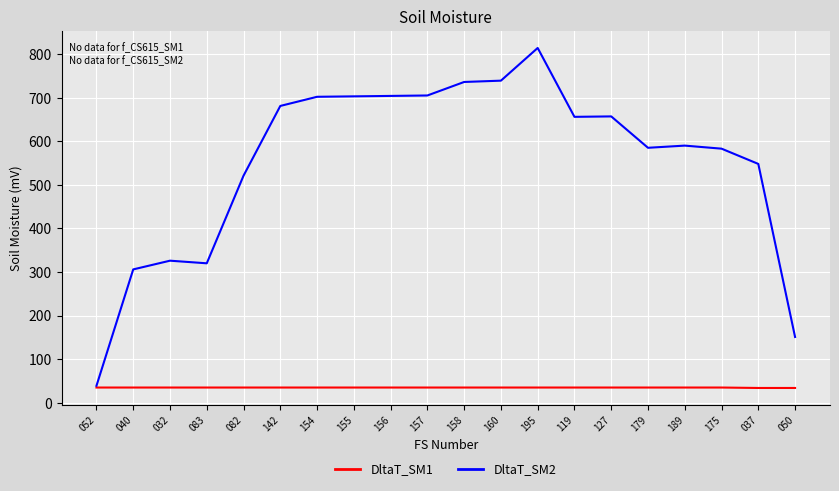

The value of DltaT_SM2 at 050 is 260. True or false?

False